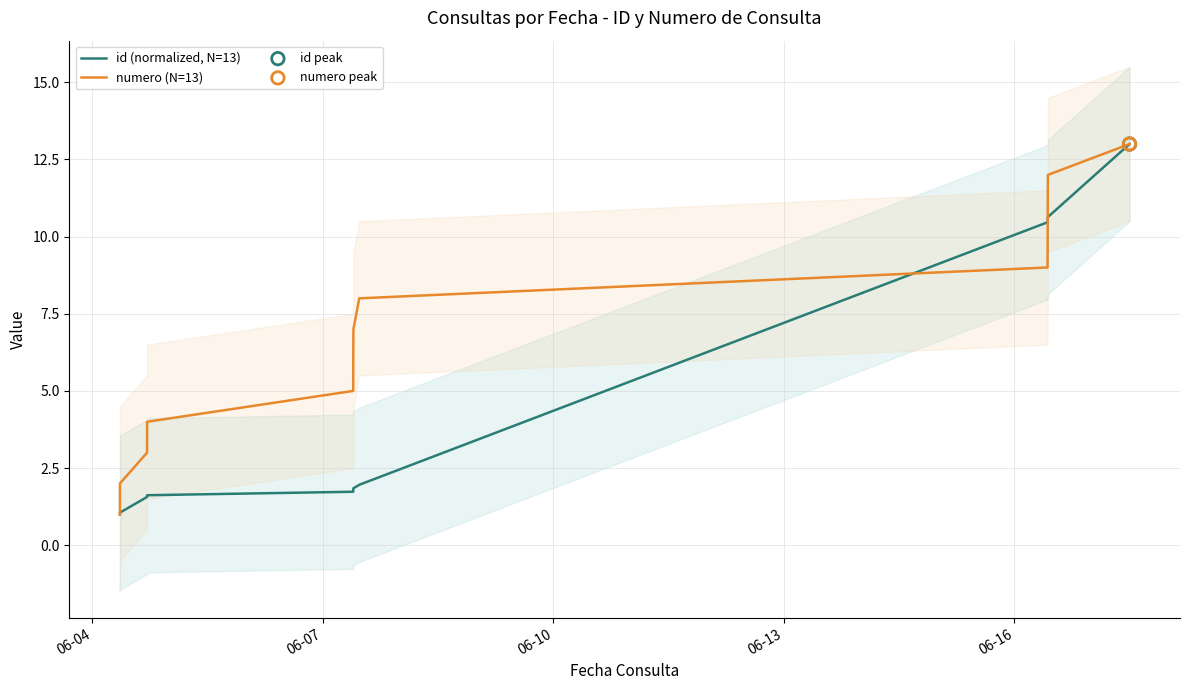

Which series has the widest spread of Y values?

id (normalized, N=13)